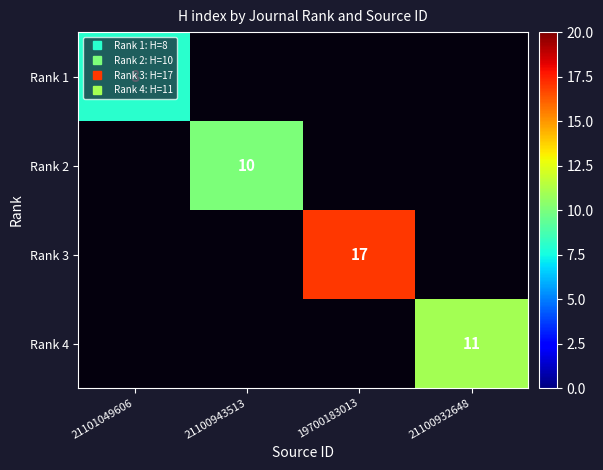

Which series has the largest range (max minus min)?

Rank 1